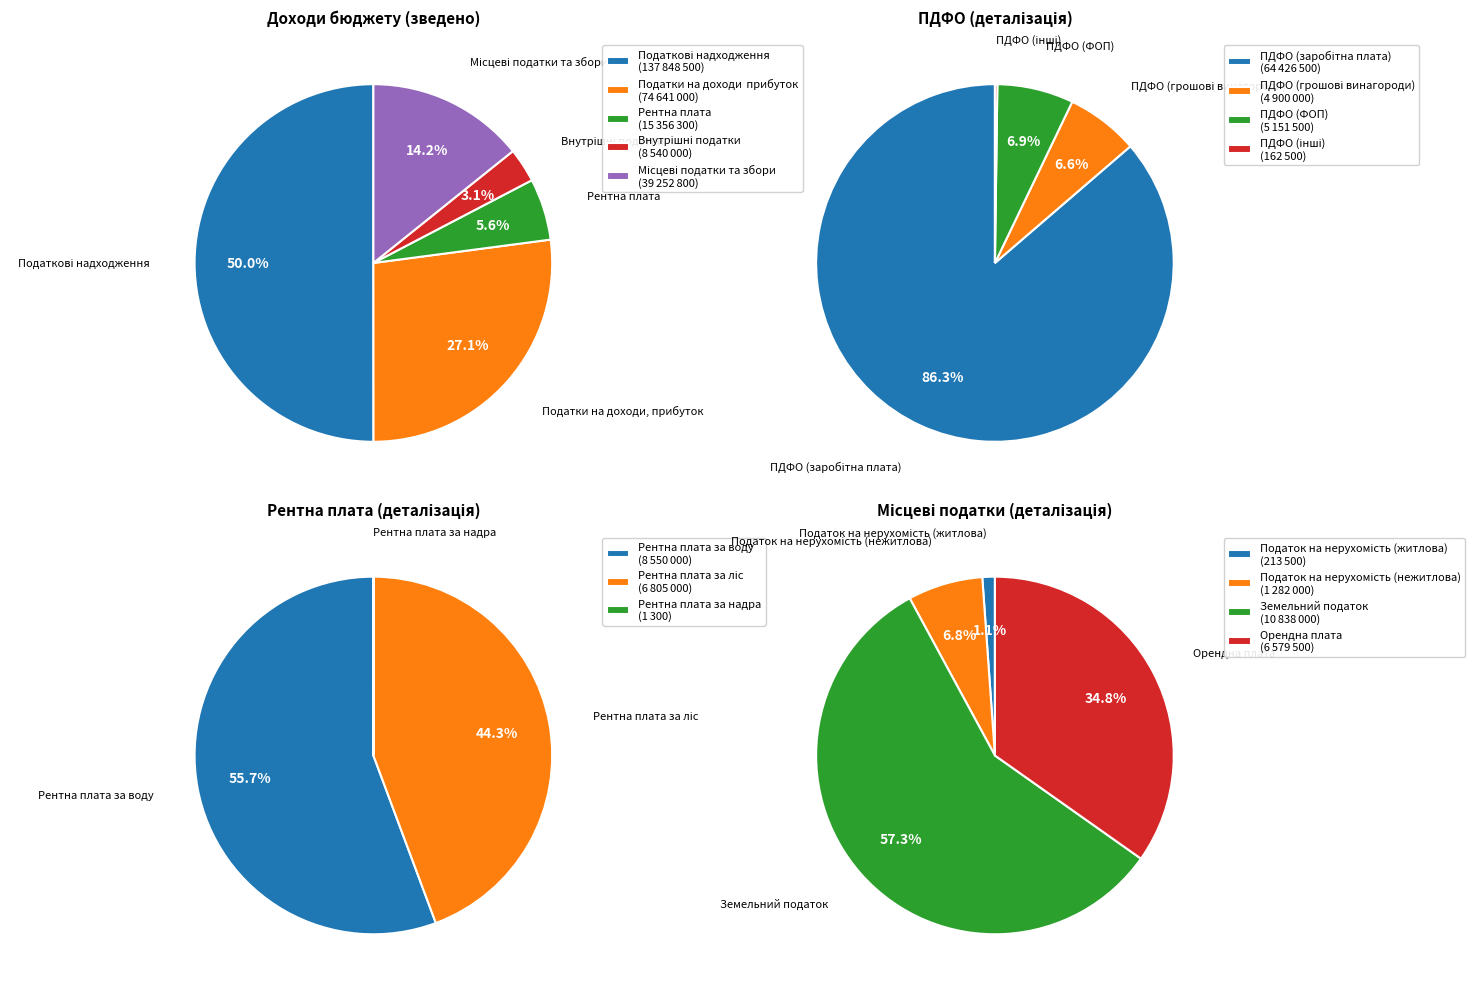

Rank the categories by value from lowest to highest.

Внутрішні податки на товари, Рентна плата, Місцеві податки та збори, Податки на доходи, прибуток, Податкові надходження